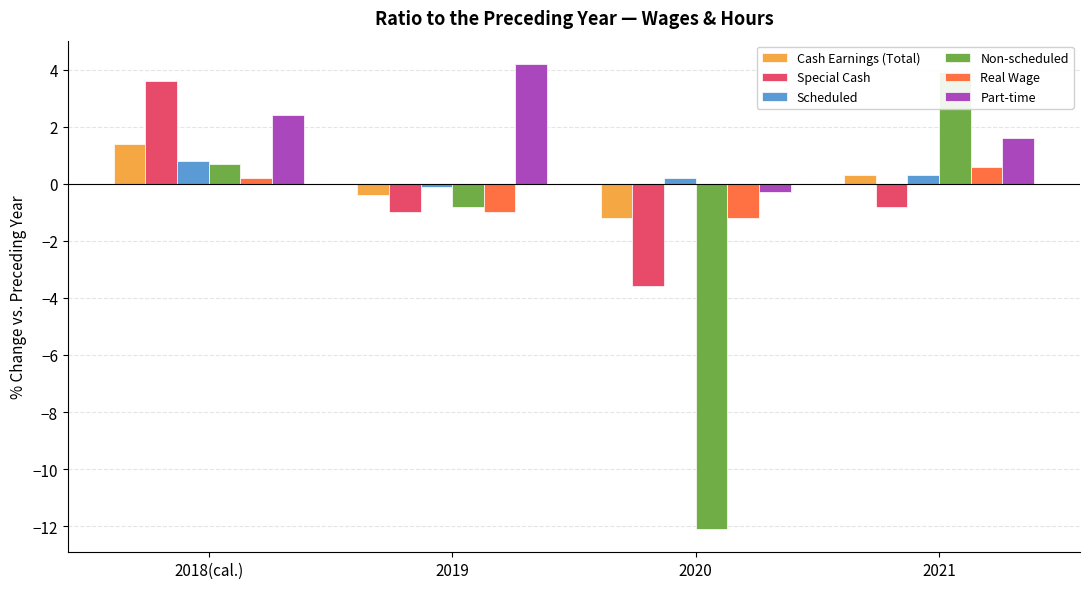

At which label does Special Cash first exceed 0?

2018(cal.)